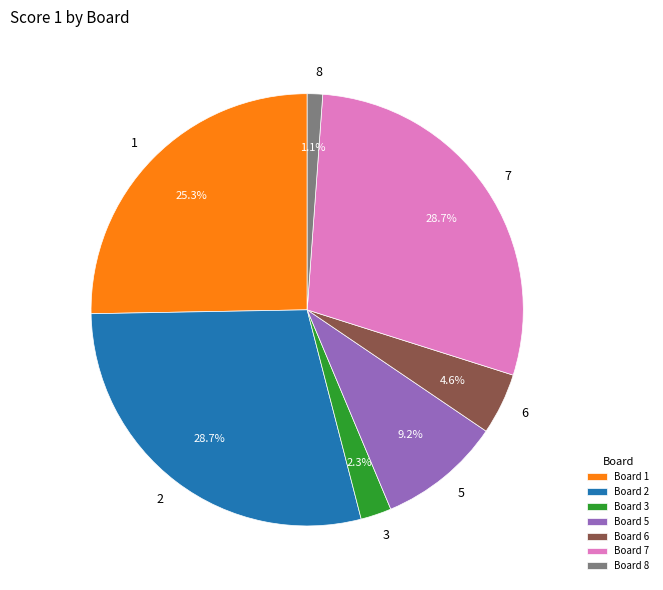

The 7 slice represents 29% of the pie. True or false?

True